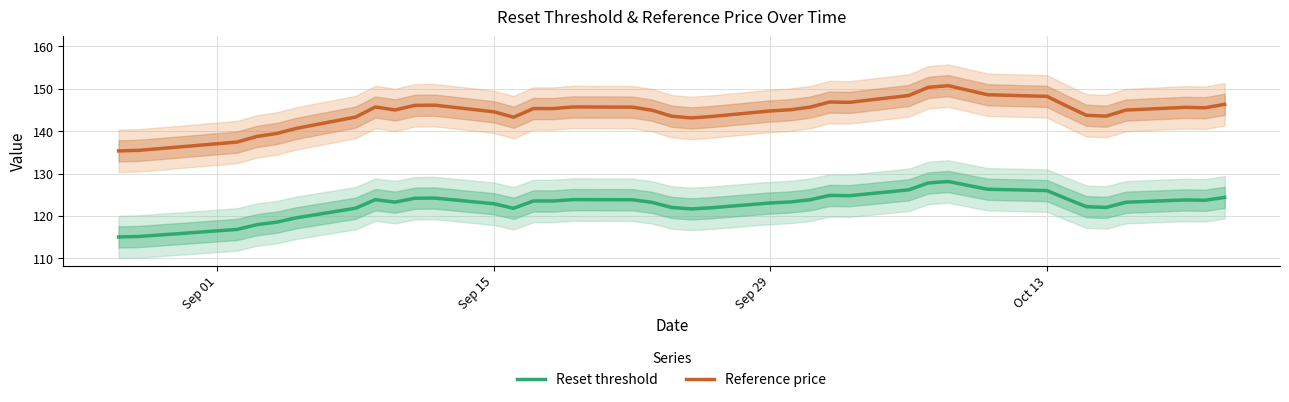

What is the difference between the second highest and second lowest values in the Reset threshold series?

12.6